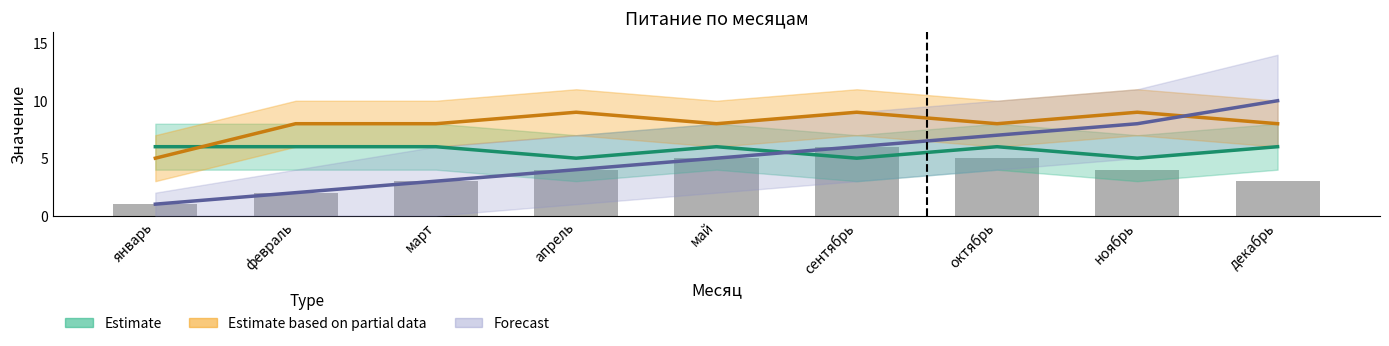

Where is Estimate nearest to the value 5?

апрель